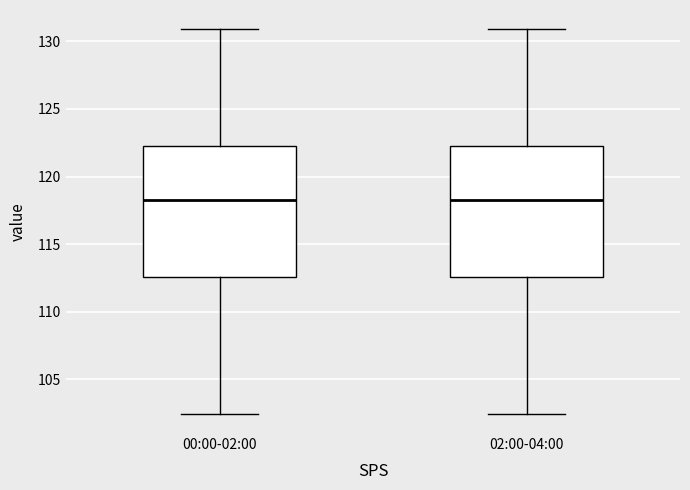

Where is the upper edge of the box for 02:00-04:00 on the y-axis? The values are not printed on the chart, so give them approximately, as read against the axis.

122.5